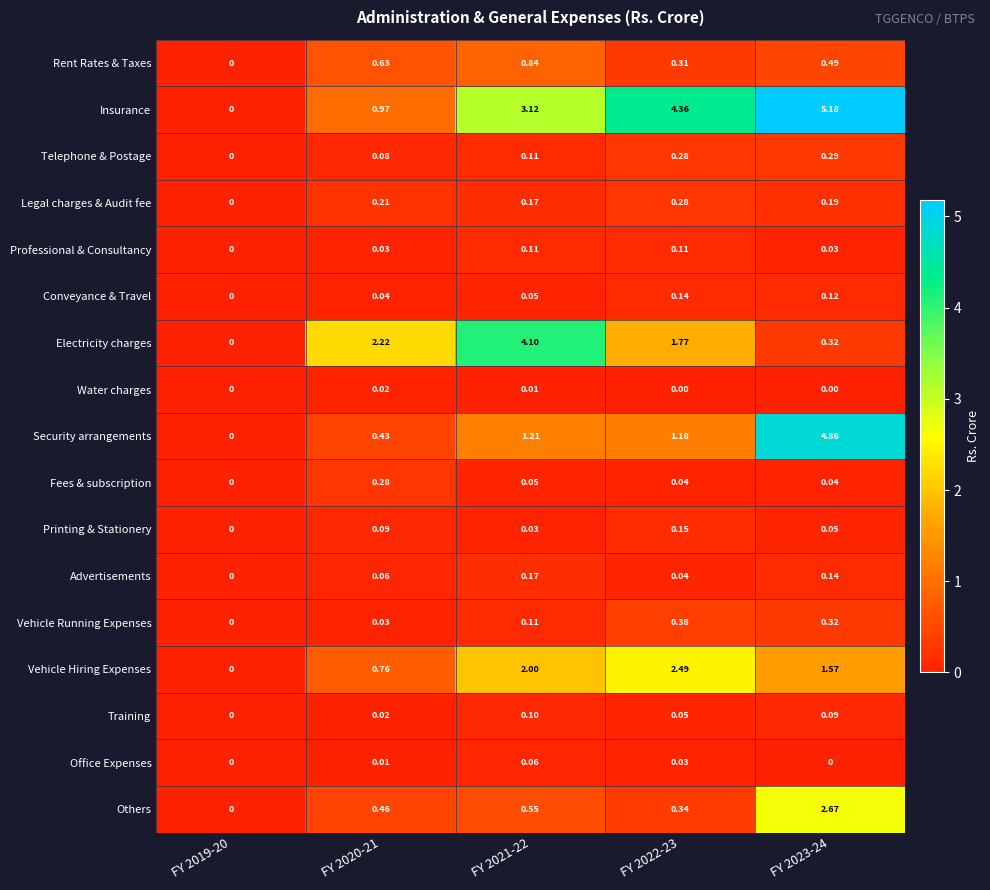

Which series has the largest total across all categories?

Insurance